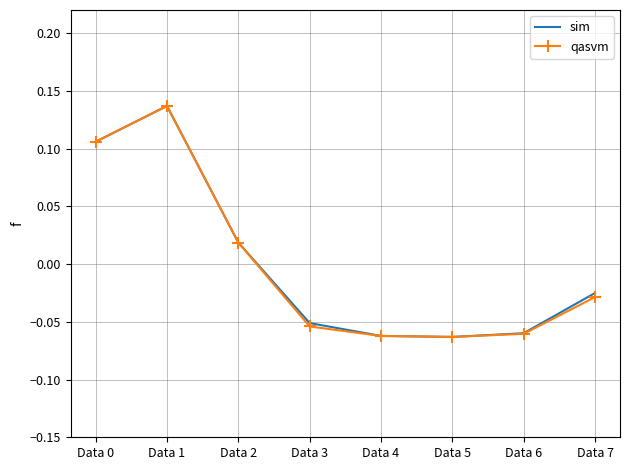

At which category is the sum across all series the highest?

Data 1